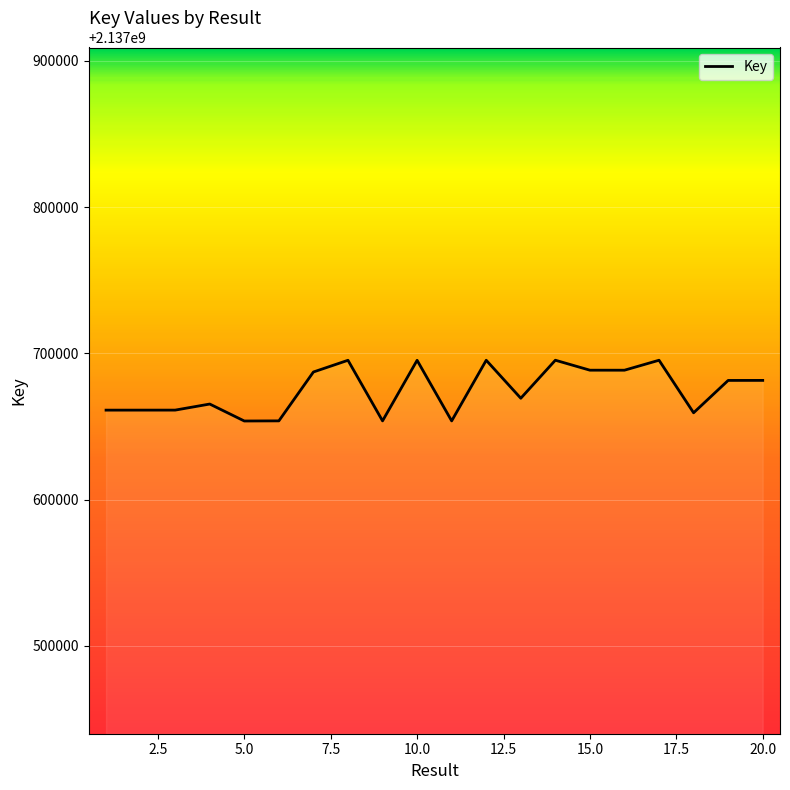

What is the greatest value displayed?

2137695302